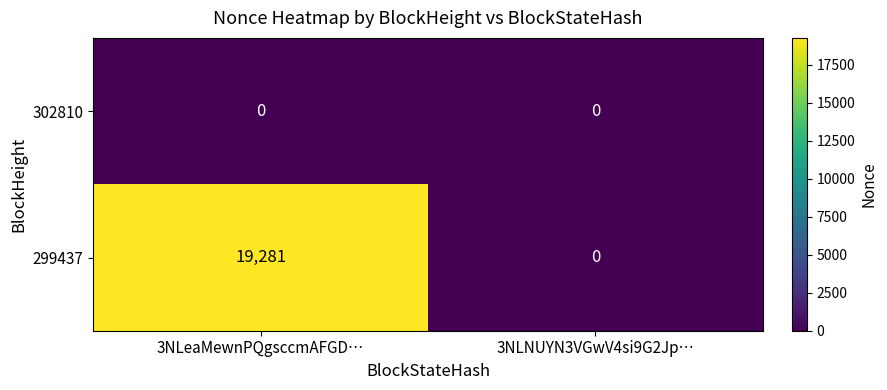

Which series has the largest range (max minus min)?

299437